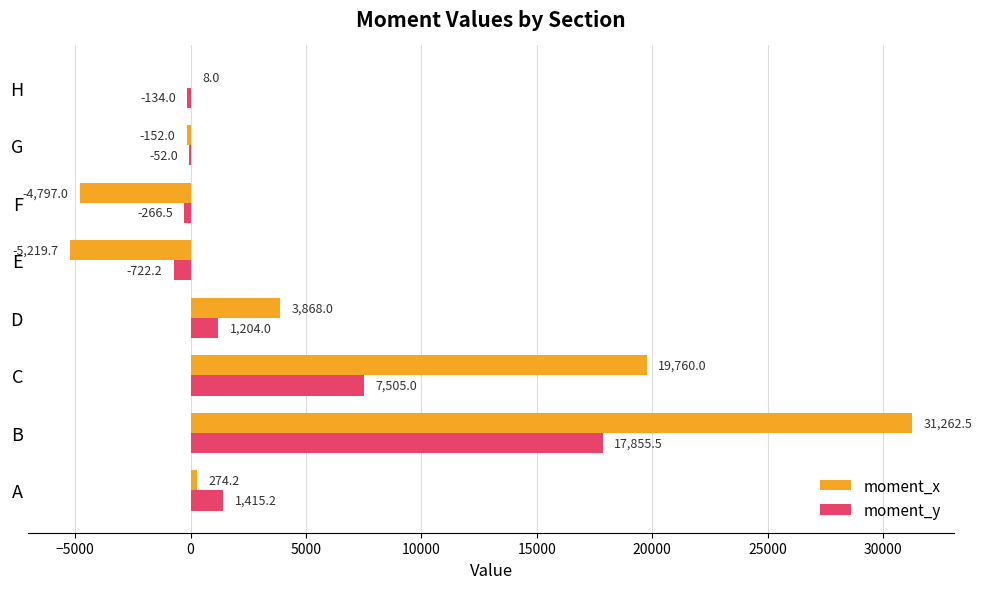

Is it true that moment_y equals 7505.0 at C?

True